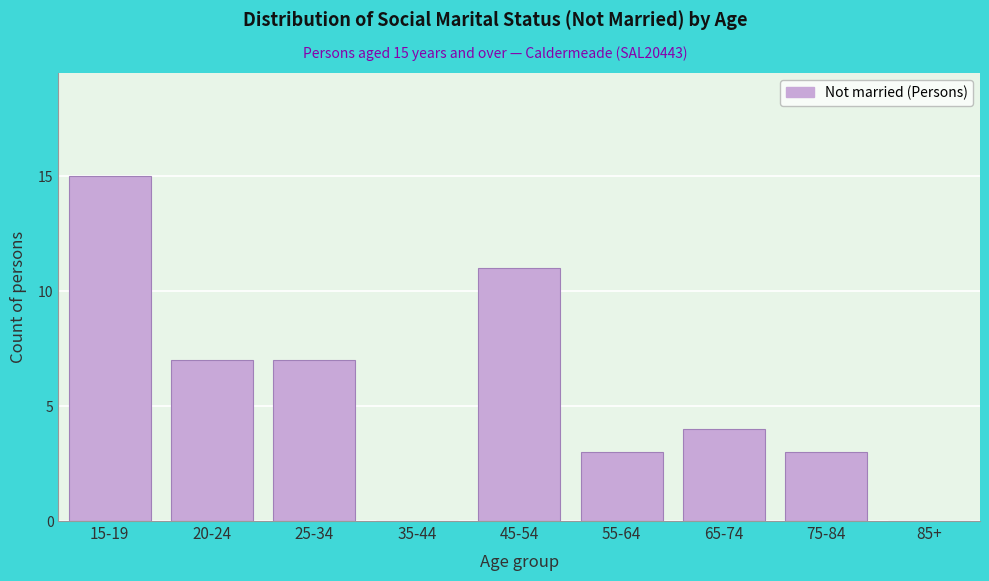

Reading left to right, what are all the values shown in this chart?

15-19=15	20-24=7	25-34=7	35-44=0	45-54=11	55-64=3	65-74=4	75-84=3	85+=0